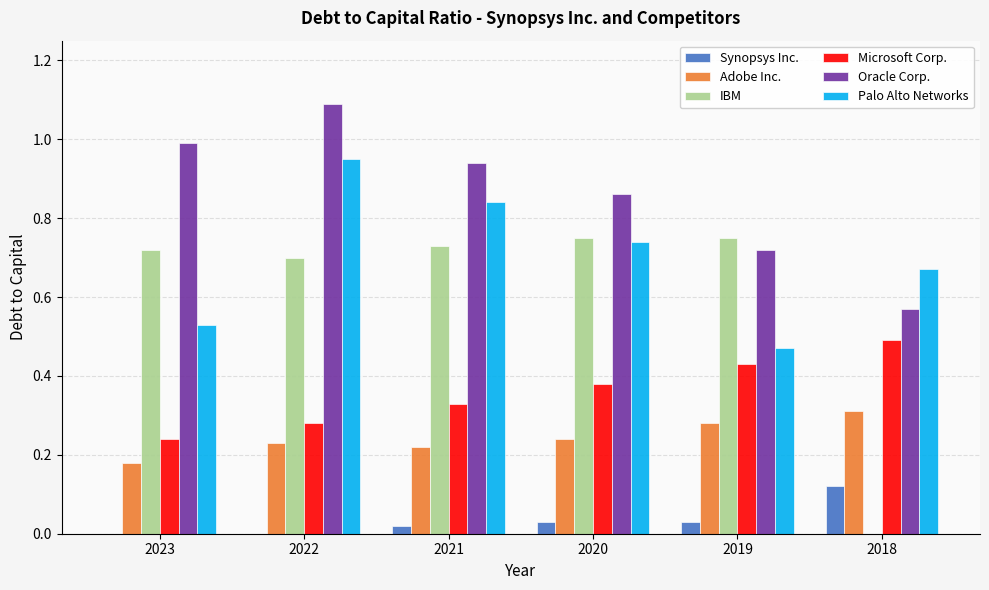

What is the sum of the Oracle Corp. values at 2019 and 2018?

1.3